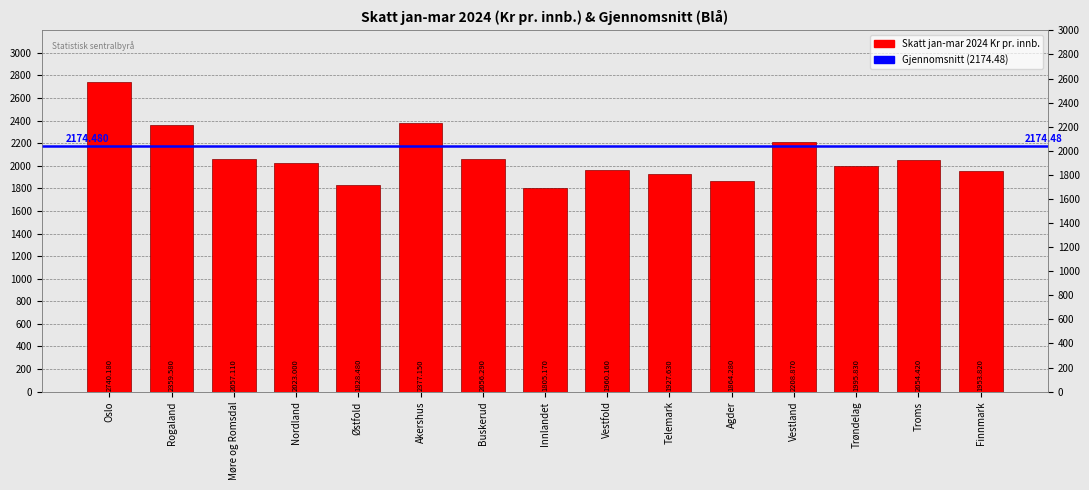

Which label corresponds to the largest value in the chart?

Oslo